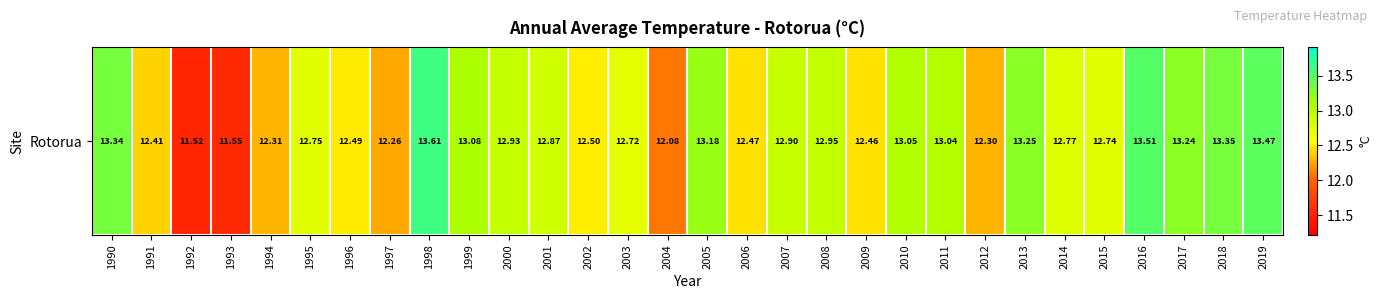

List the labels in order of value, largest first.

1998, 2016, 2019, 2018, 1990, 2013, 2017, 2005, 1999, 2010, 2011, 2008, 2000, 2007, 2001, 2014, 1995, 2015, 2003, 2002, 1996, 2006, 2009, 1991, 1994, 2012, 1997, 2004, 1993, 1992